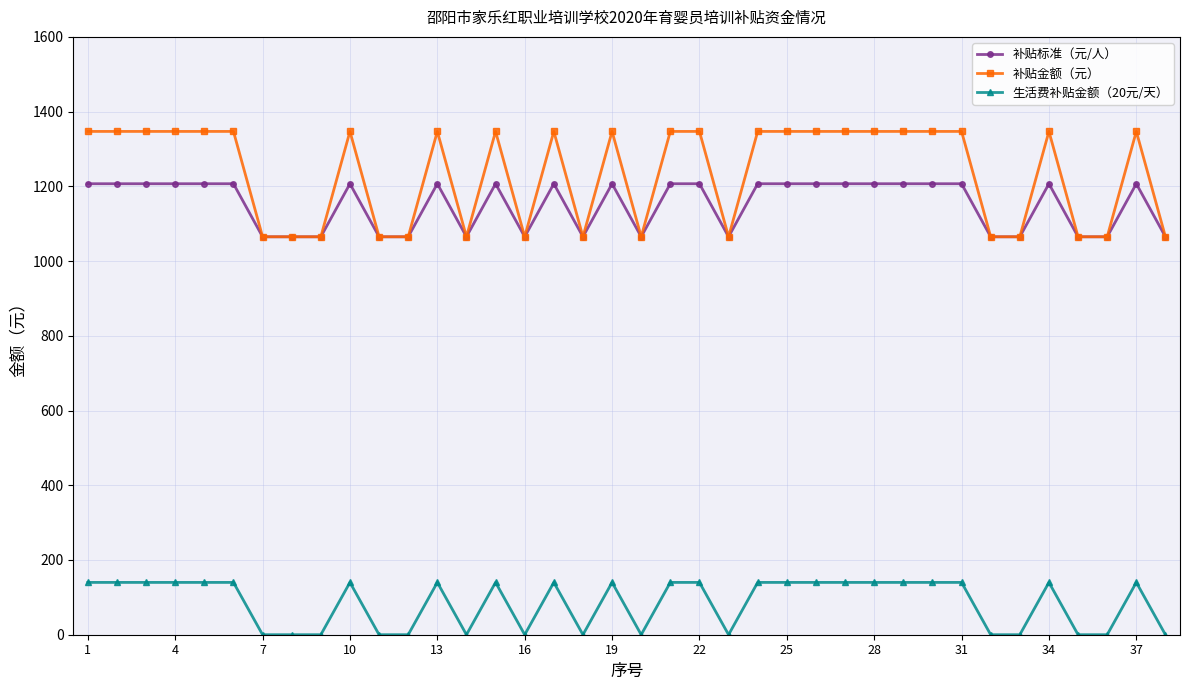

At how many categories does at least one series exceed 1114?

23